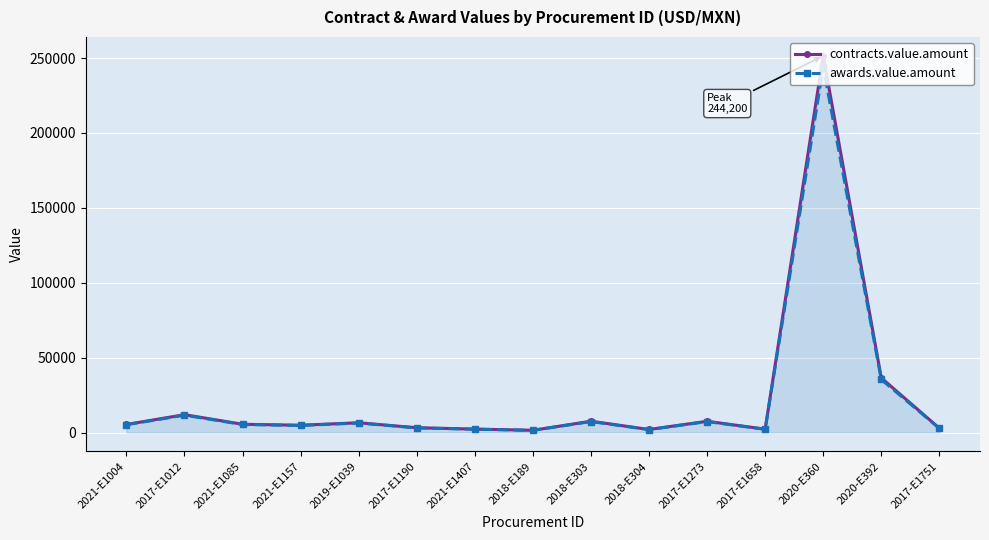

Between 2017-E1012 and 2021-E1157, which series saw the biggest shift?

contracts.value.amount